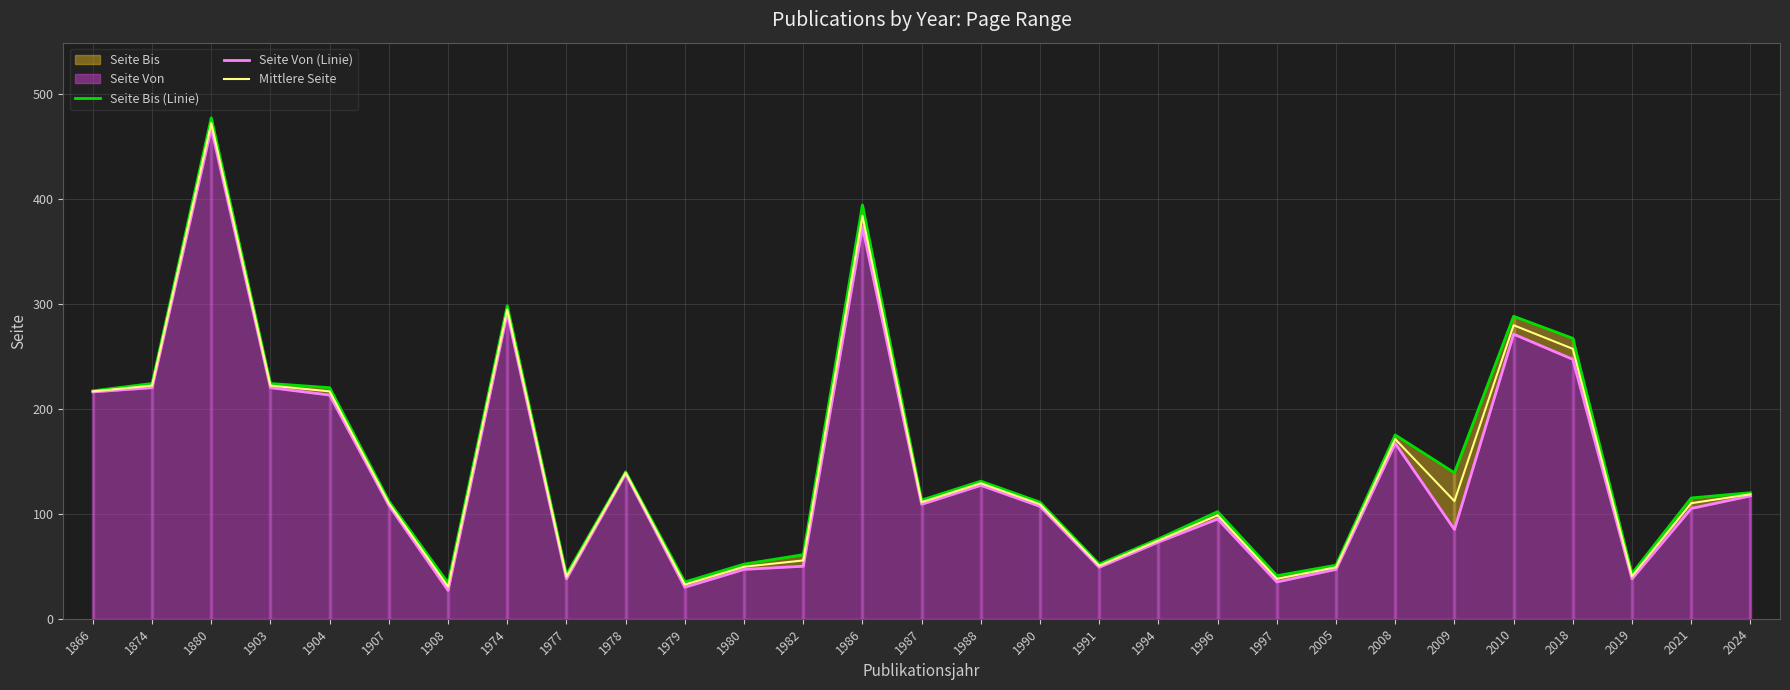

The value of Seite Von (Linie) at 1994 is 73.0. True or false?

True